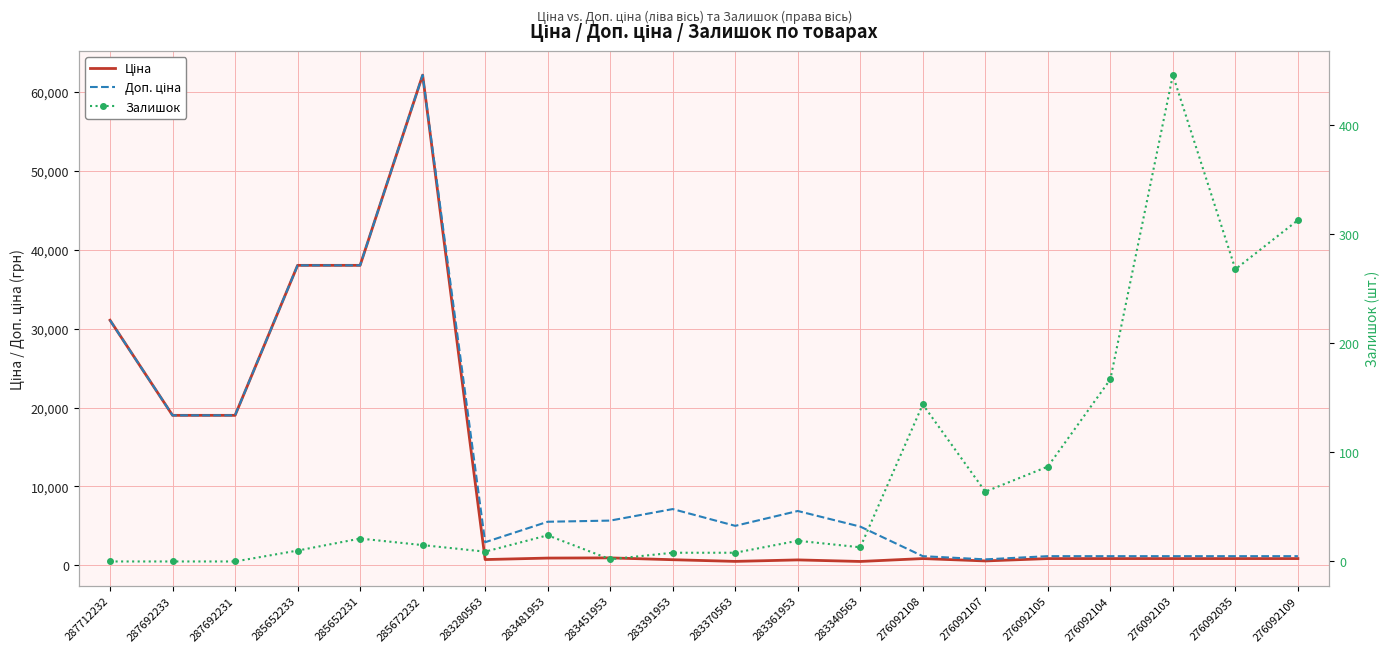

Is the value of Доп. ціна at 287692233 greater than the value of Залишок at 285652233?

Yes